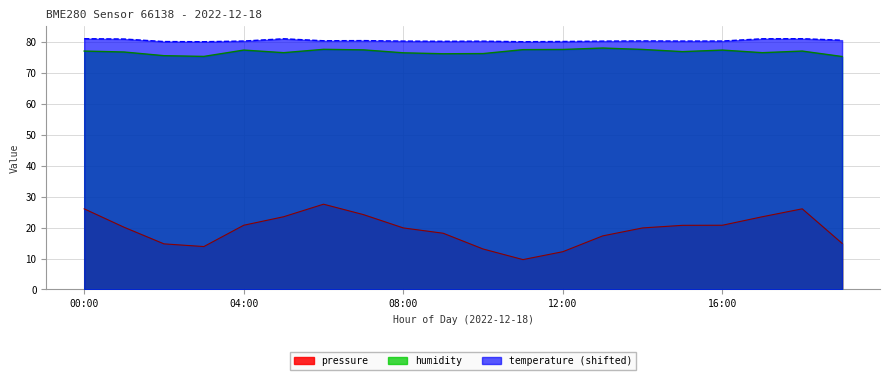

Does the chart display data point markers on the line(s)?

No